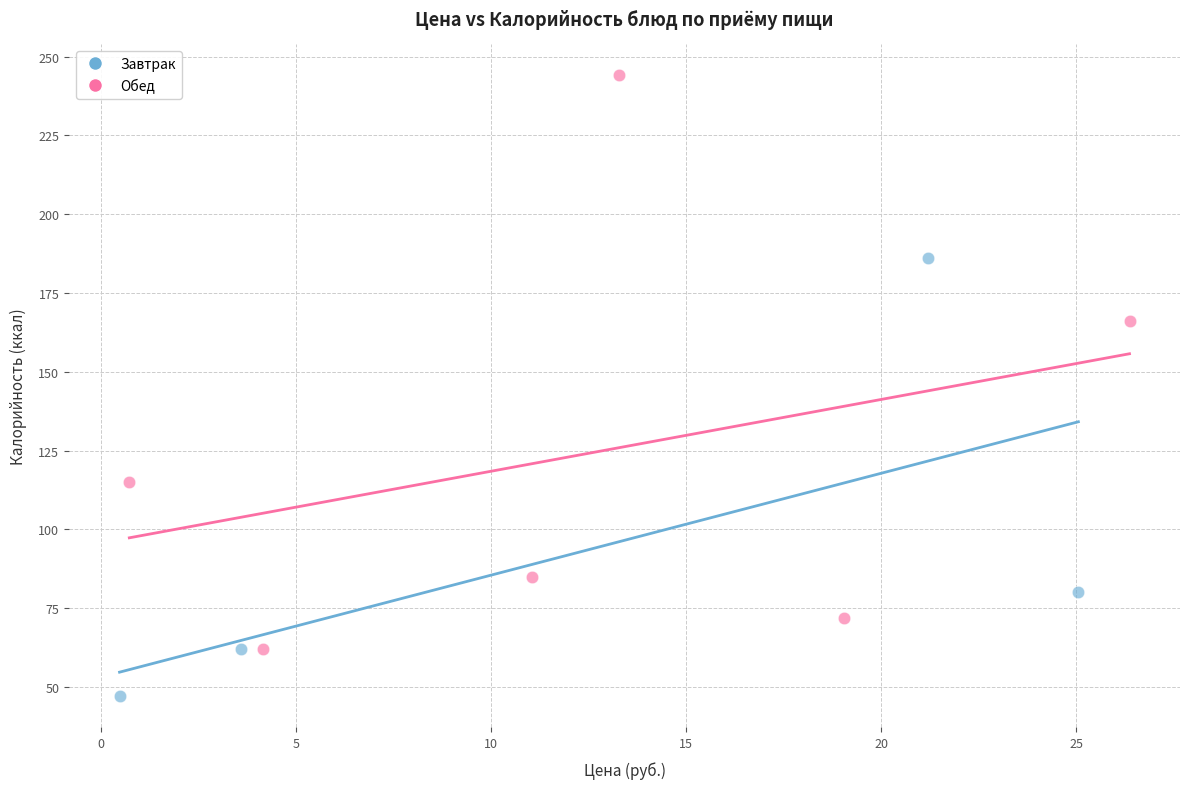

Which series reaches the maximum Y coordinate?

Обед